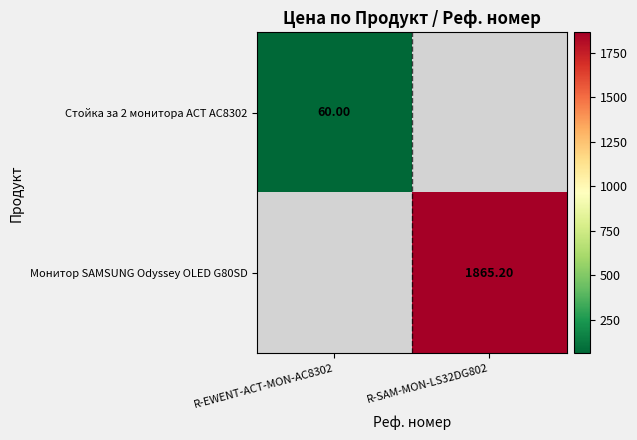

Count the number of data series in this chart.

2